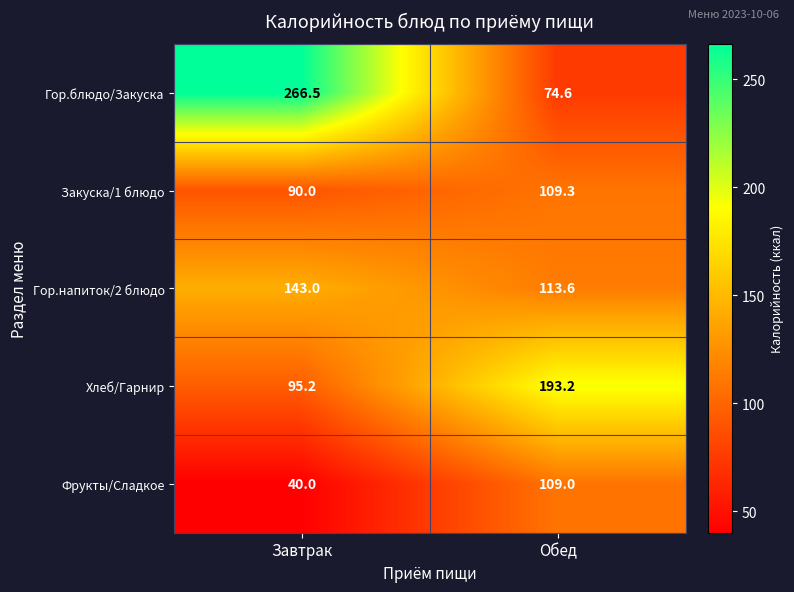

Rank the series by their maximum value, from highest to lowest.

Гор.блюдо/Закуска, Хлеб/Гарнир, Гор.напиток/2 блюдо, Закуска/1 блюдо, Фрукты/Сладкое